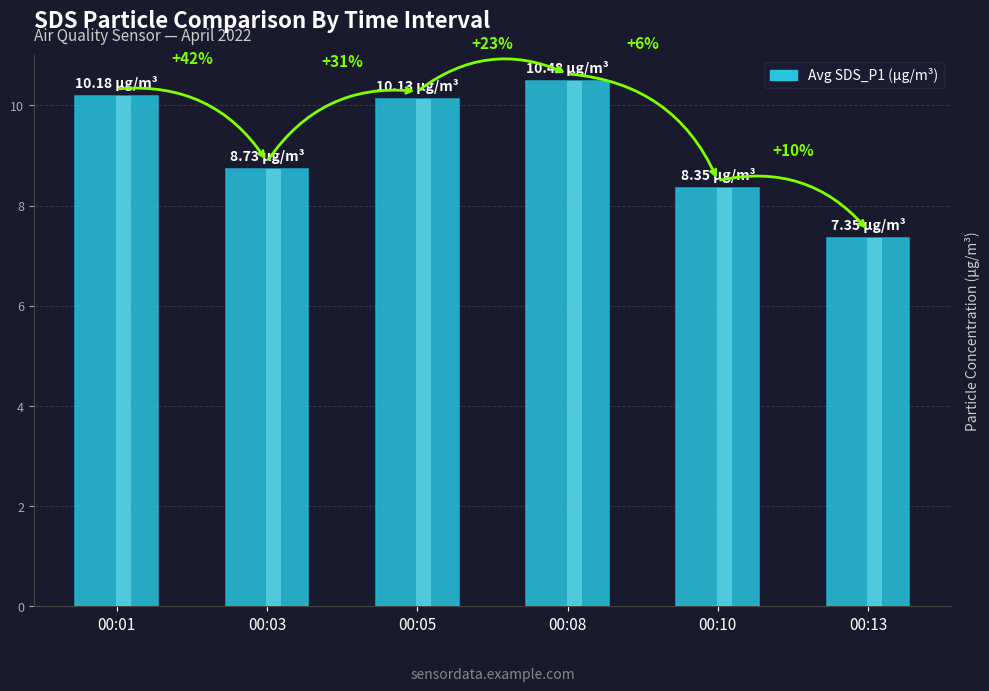

What is the value of the 2nd bar from the left?

8.7